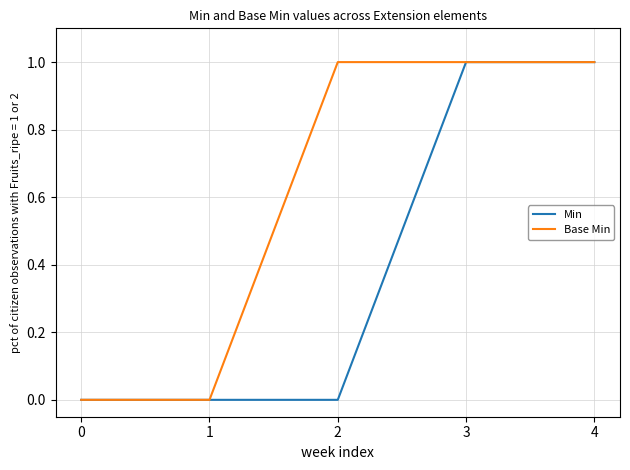

How many Min values are between 0 and 1?

5